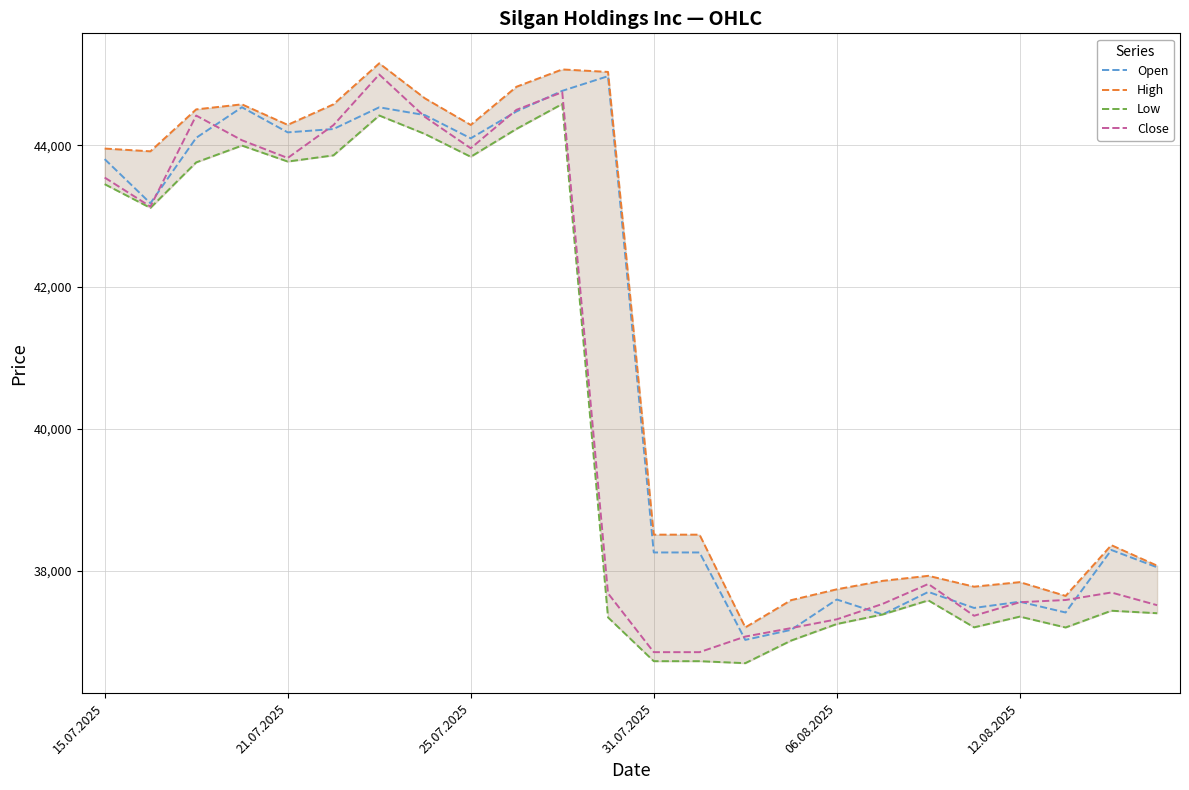

In Open, how many points are lower than both neighbors (excluding endpoints)?

7